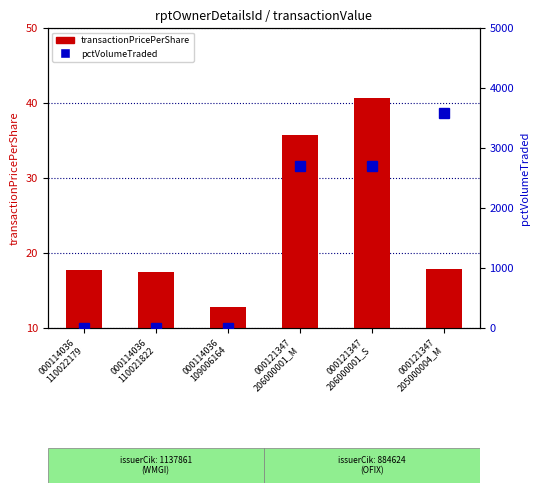

Is it true that transactionPricePerShare equals 17.9 at 000121347
205000004_M?

True